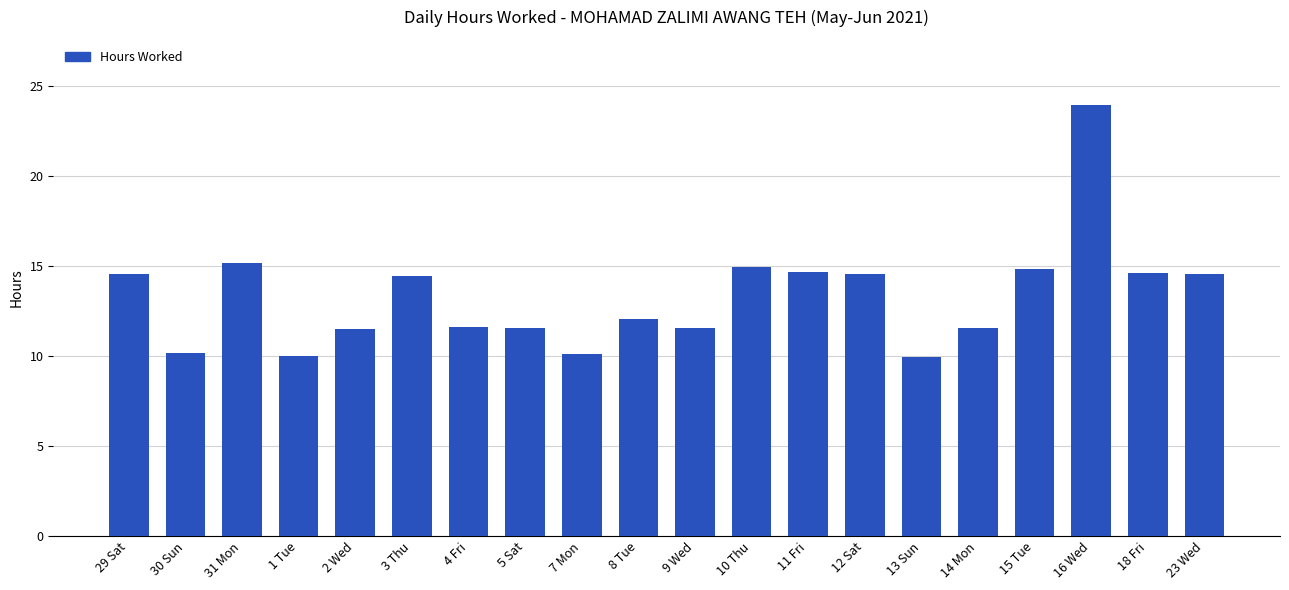

What is the ratio of the value at 3 Thu to the value at 30 Sun?

1.4